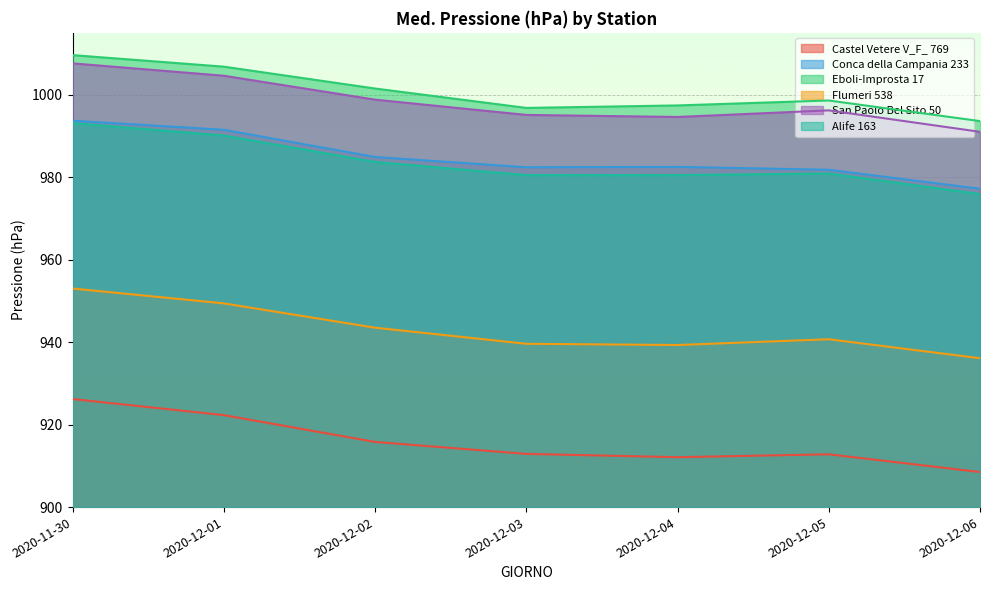

How many lines are shown in the chart?

6